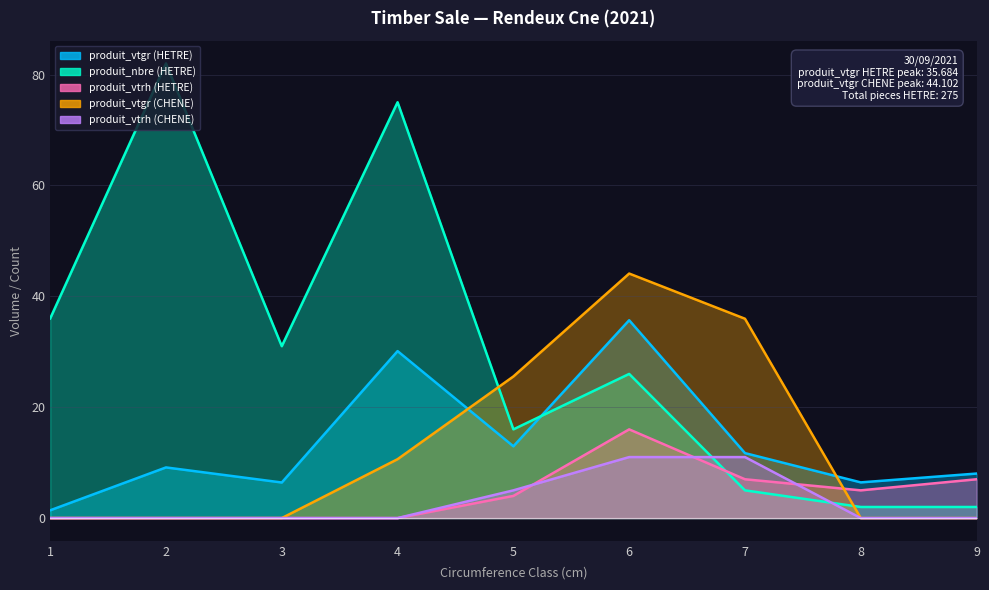

What is the difference between the highest and lowest values at 3?

31.0